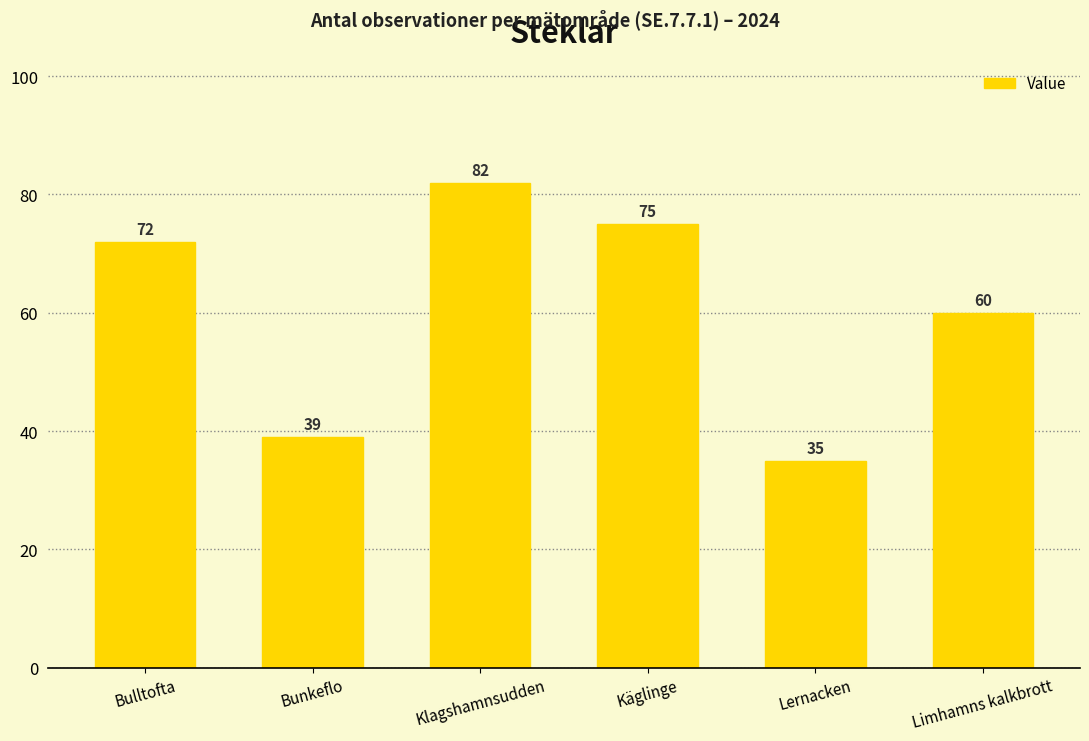

Reading left to right, transcribe all the data shown in this chart.

72	39	82	75	35	60